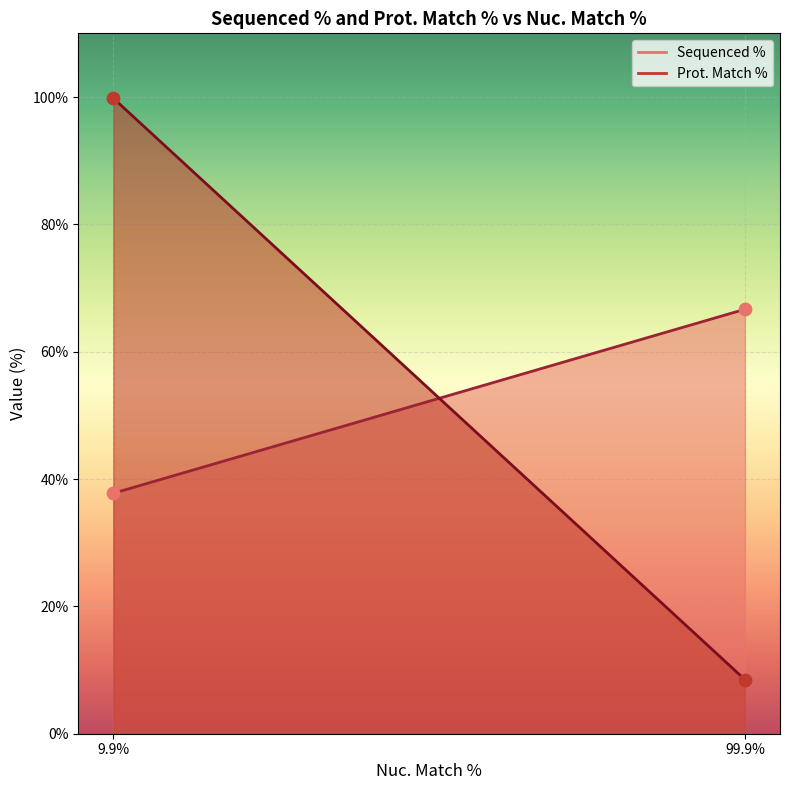

At which category is the sum across all series the highest?

9.9